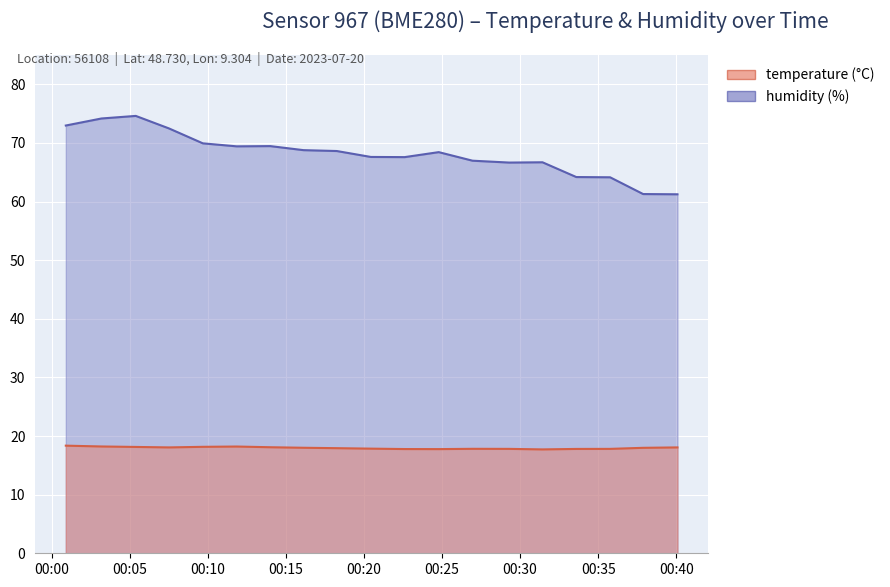

Which series has the largest total across all categories?

humidity